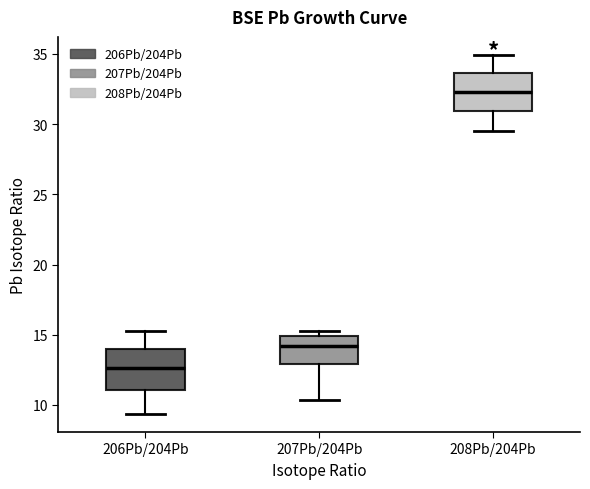

Reading left to right, read every box against the y-axis: the position of its median line, the range the box covers, and the ends of its whiskers. The values are not printed on the chart, so give them approximately, as read against the axis.

206Pb/204Pb: median 12.5, box 11.0 to 14.0, whiskers 9.5 to 15.5
207Pb/204Pb: median 14.0, box 13.0 to 15.0, whiskers 10.5 to 15.5
208Pb/204Pb: median 32.5, box 31.0 to 33.5, whiskers 29.5 to 35.0